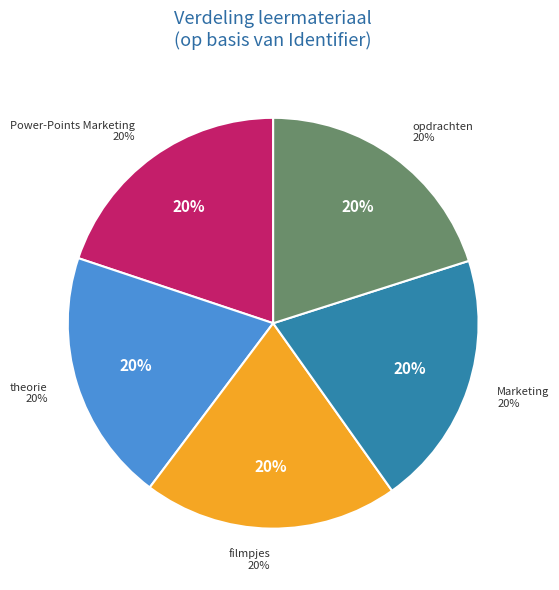

How many slices are in this pie chart?

5